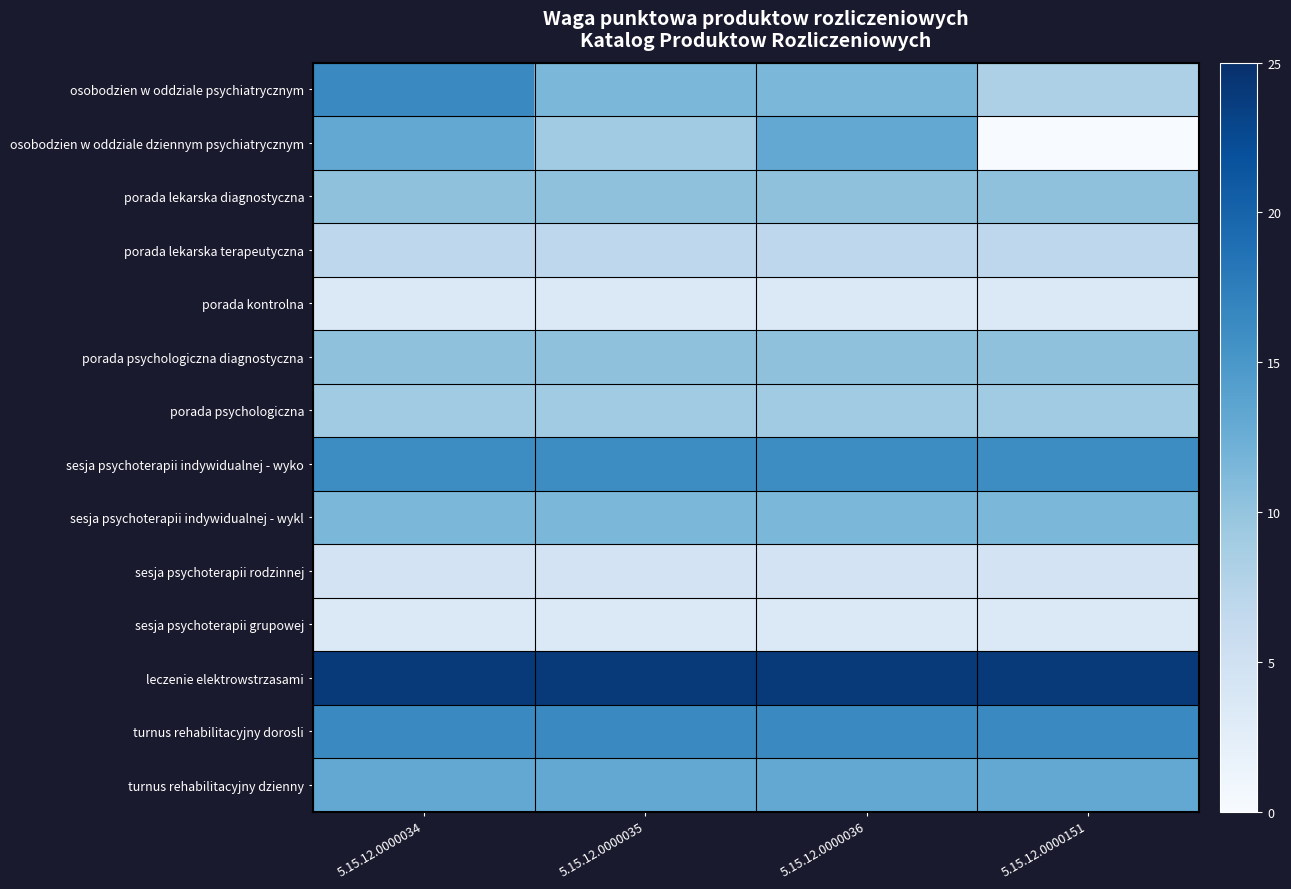

Which series has the largest range (max minus min)?

osobodzien w oddziale dziennym psychiatrycznym